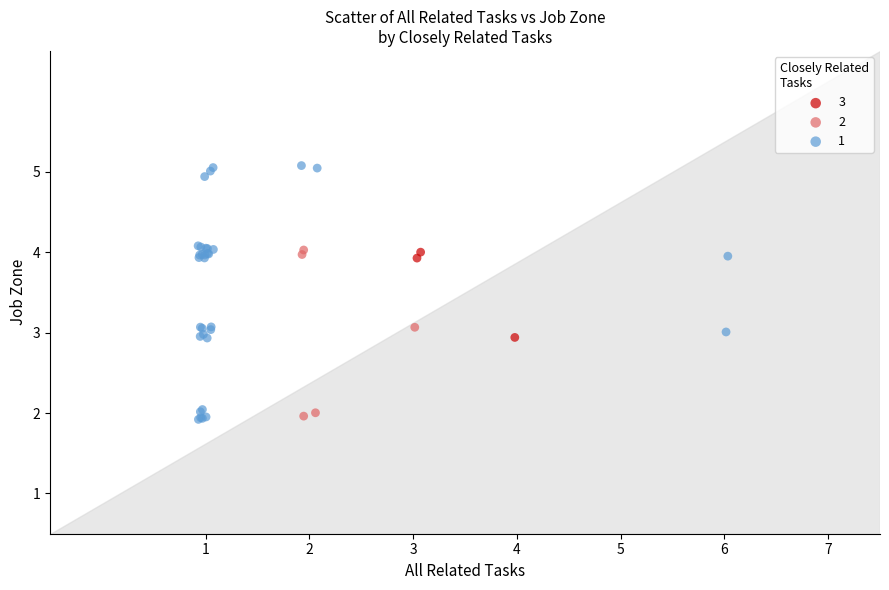

What are all the series names shown in the legend?

3, 2, 1